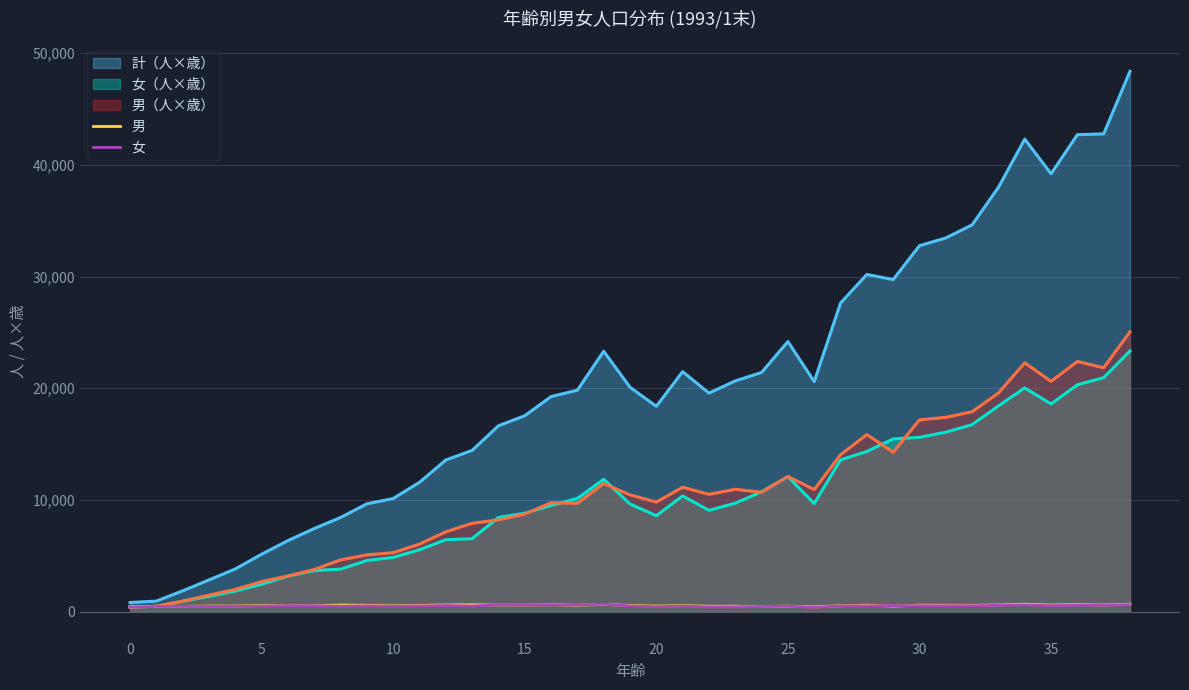

Which series has the largest total across all categories?

計（人×歳）